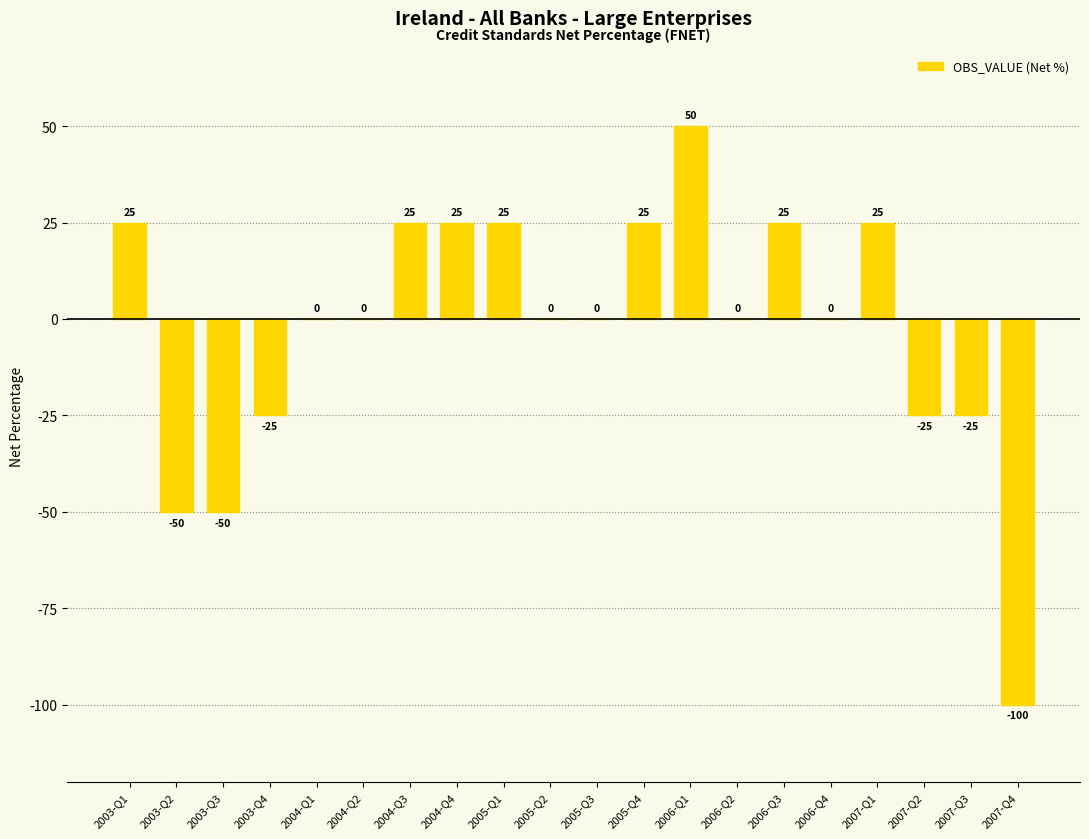

What is the maximum value shown in the chart?

50